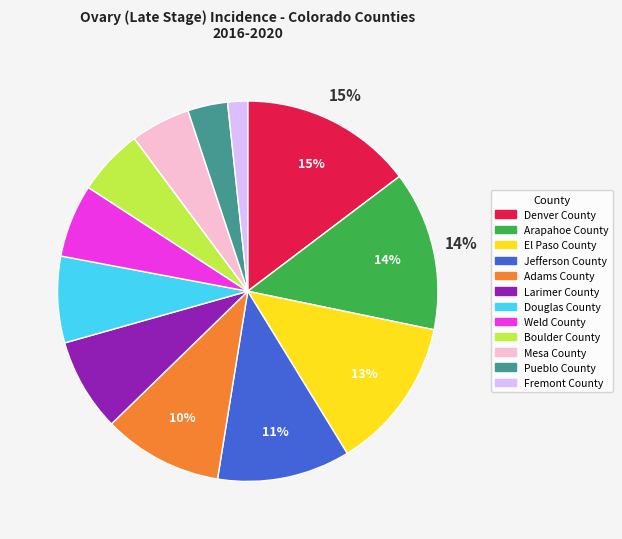

Is there a majority slice in this chart?

No